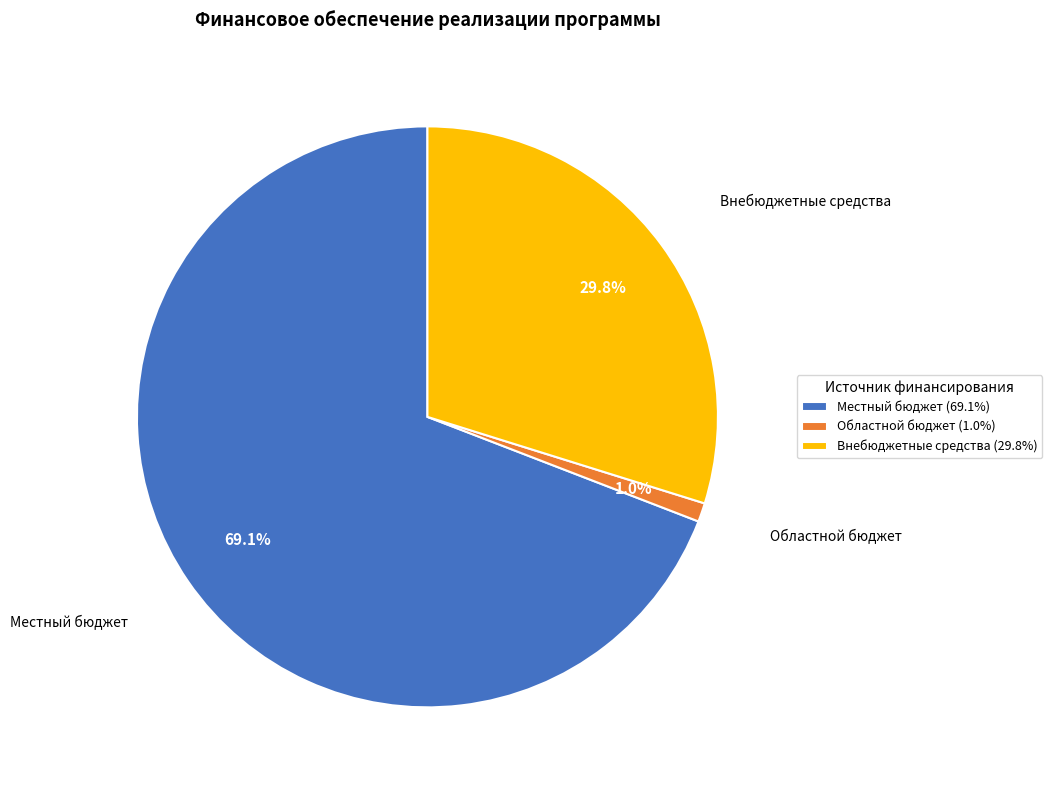

Is there a majority slice in this chart?

Yes